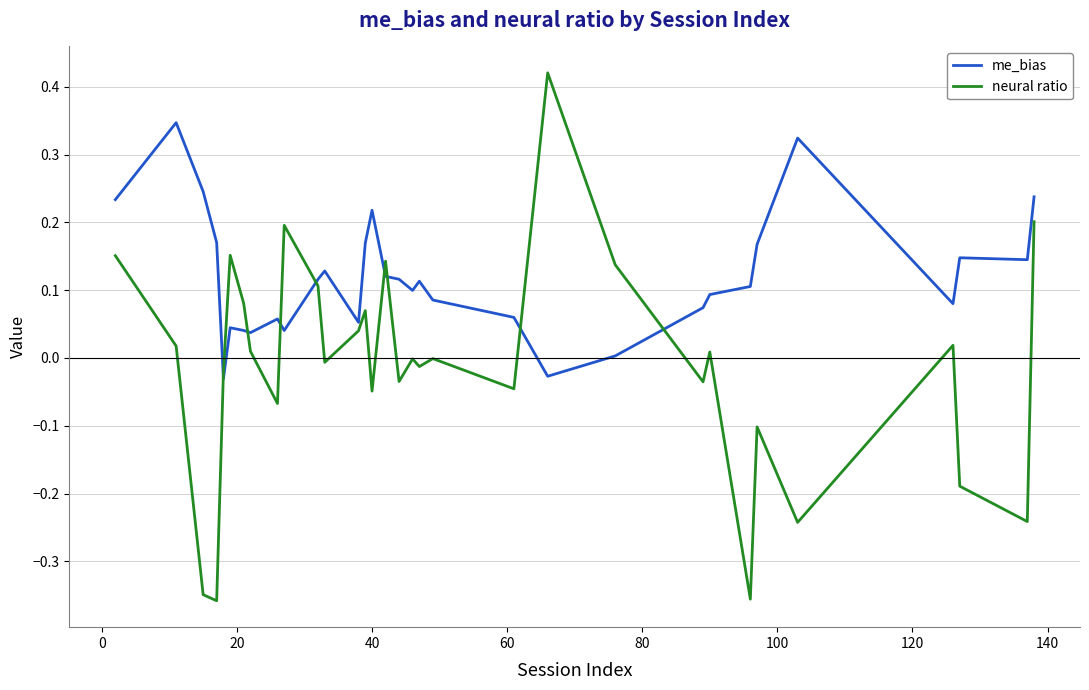

Which series has the largest range (max minus min)?

neural ratio